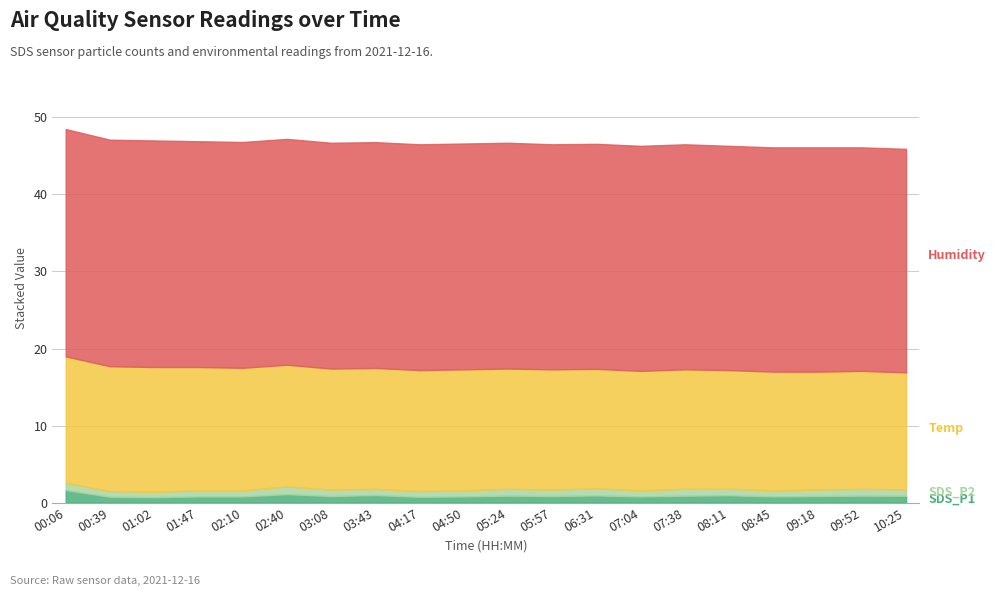

What is the total value across all series at 03:43?

46.8